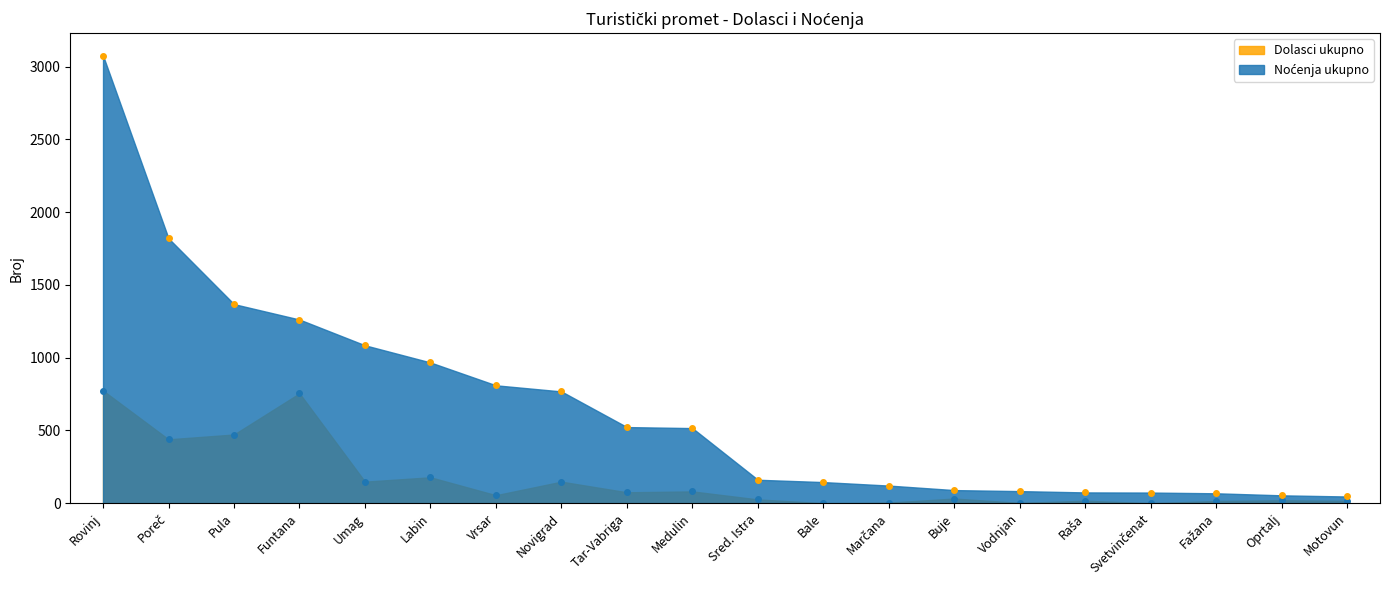

What is the value of the Noćenja ukupno point at the 13th from the left?

121